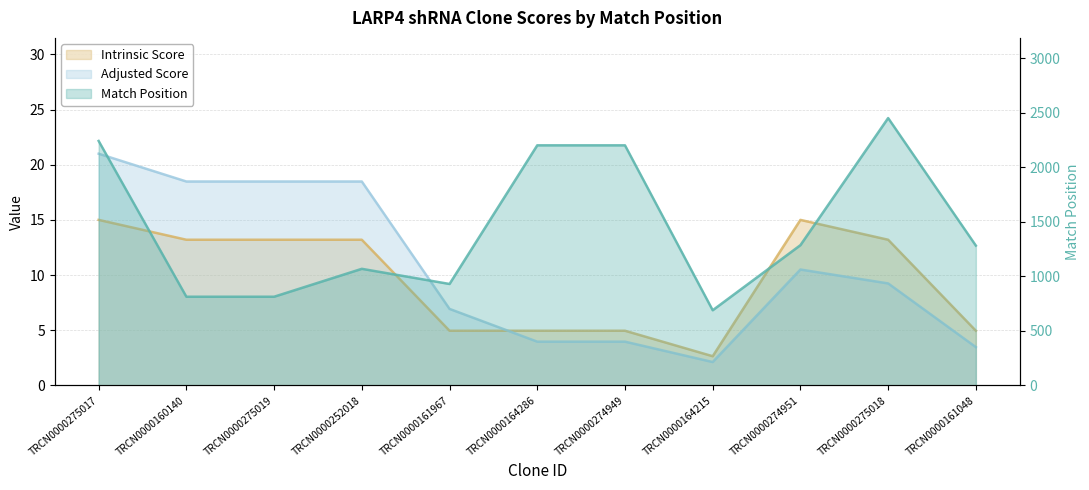

Rank the series by their maximum value, from highest to lowest.

Match Position, Adjusted Score, Intrinsic Score